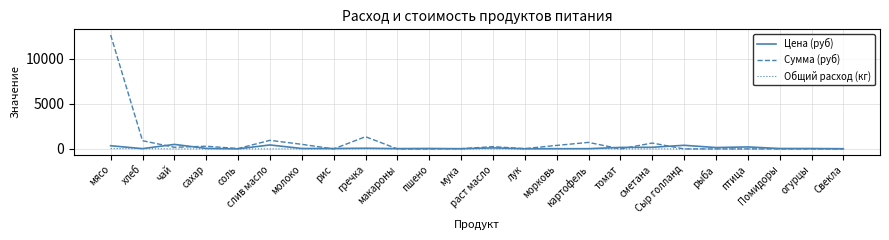

True or false: Цена (руб) has a value of 115.0 at раст масло.

True